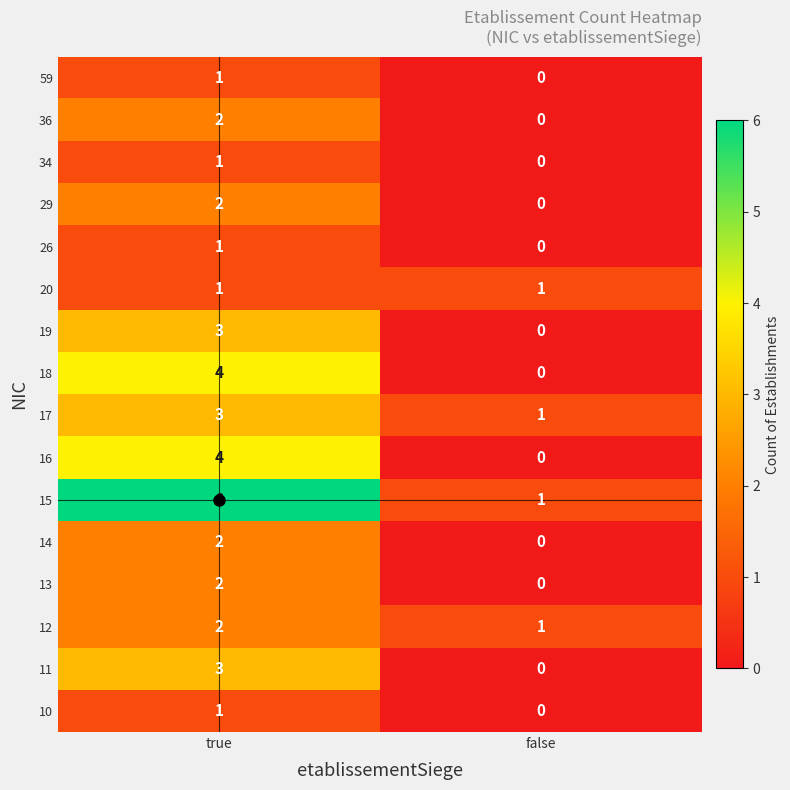

Which series has the largest range (max minus min)?

15